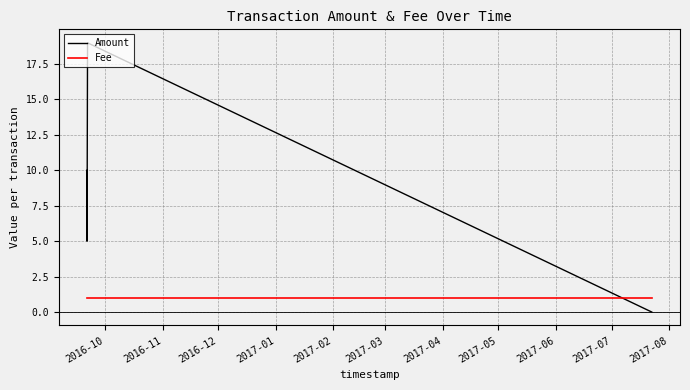

Which series has the largest range (max minus min)?

Amount